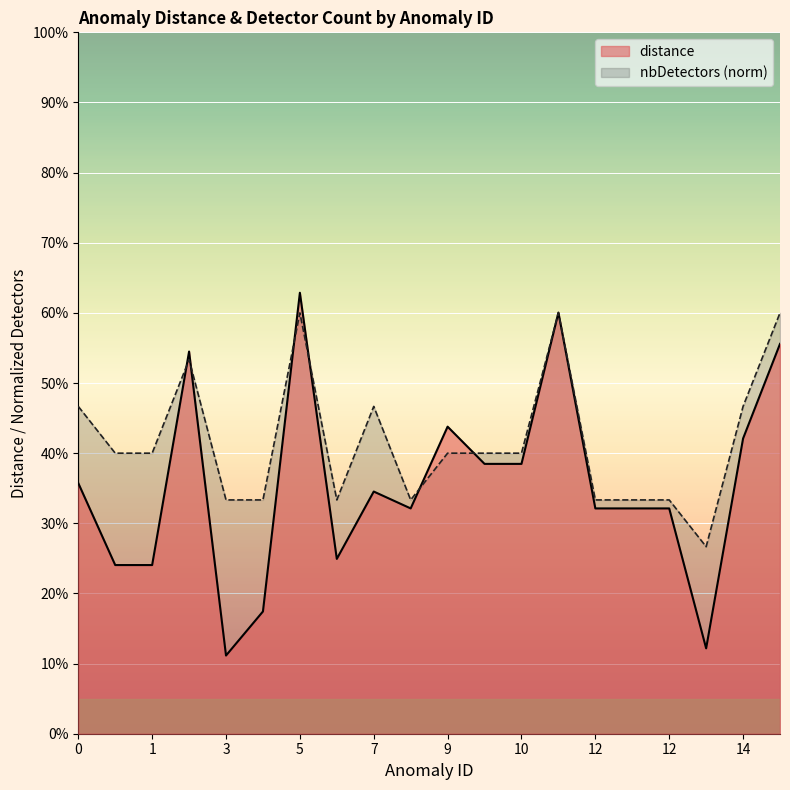

What is the average value of the distance series?

0.4